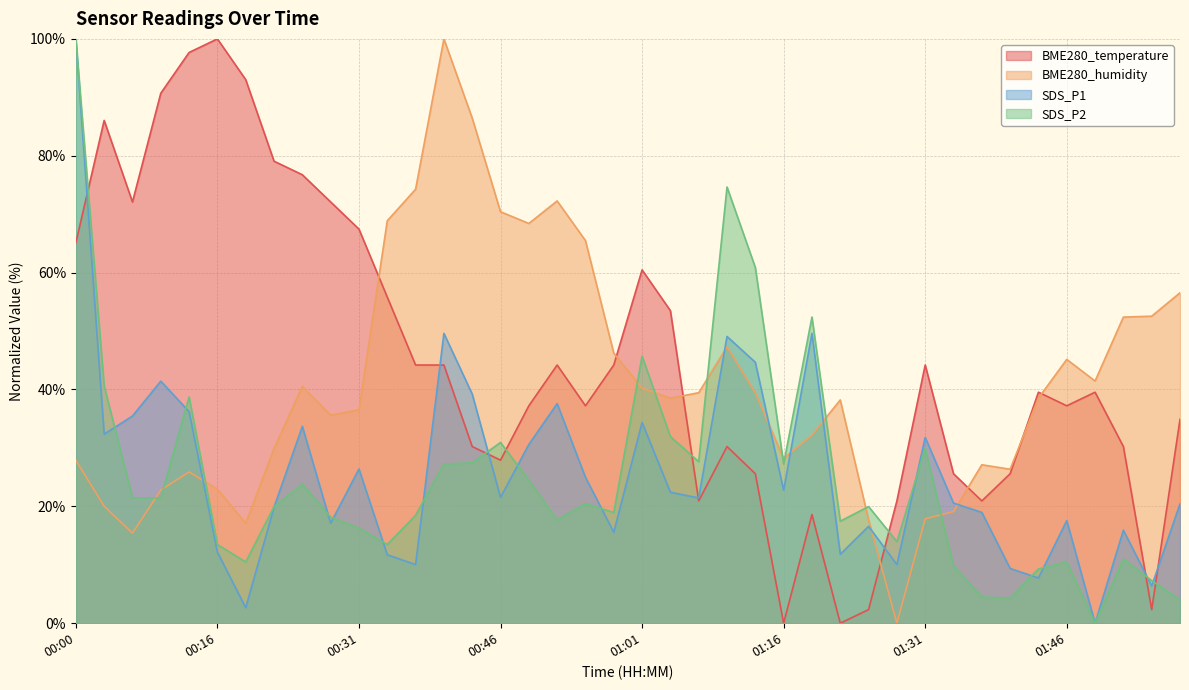

True or false: BME280_temperature has a value of 72.1 at 00:06.

True